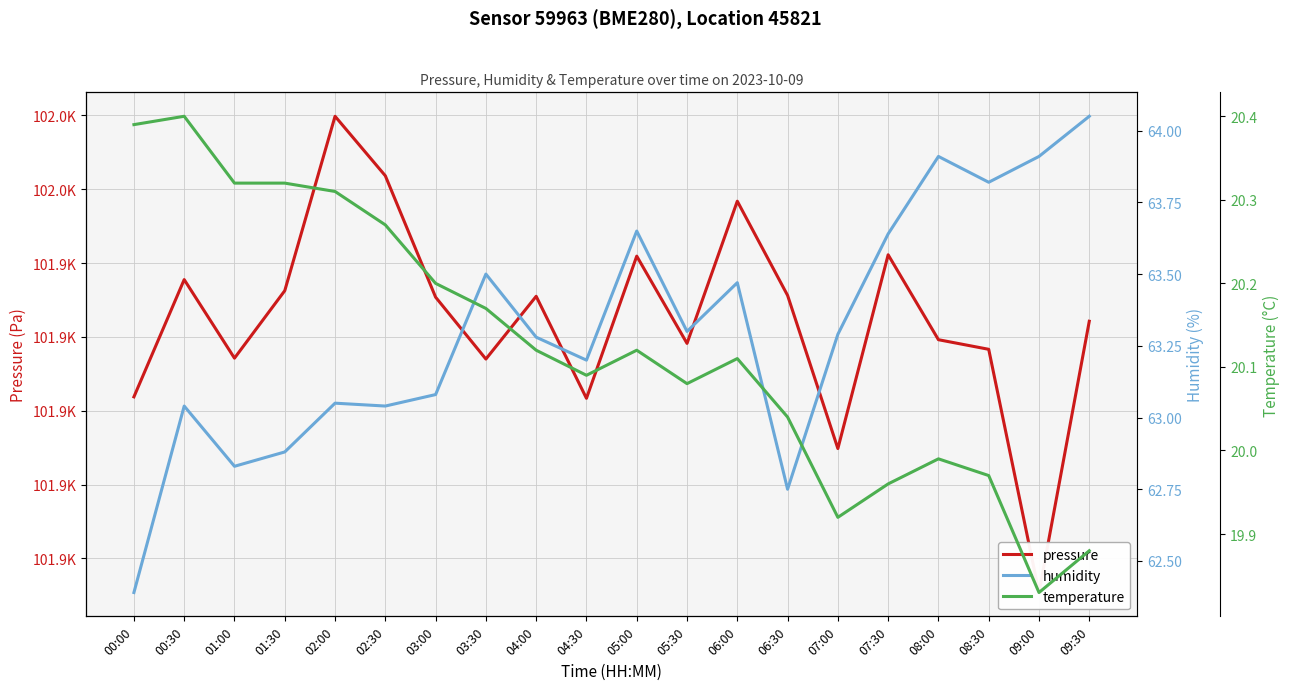

What position from the right is 00:00?

20